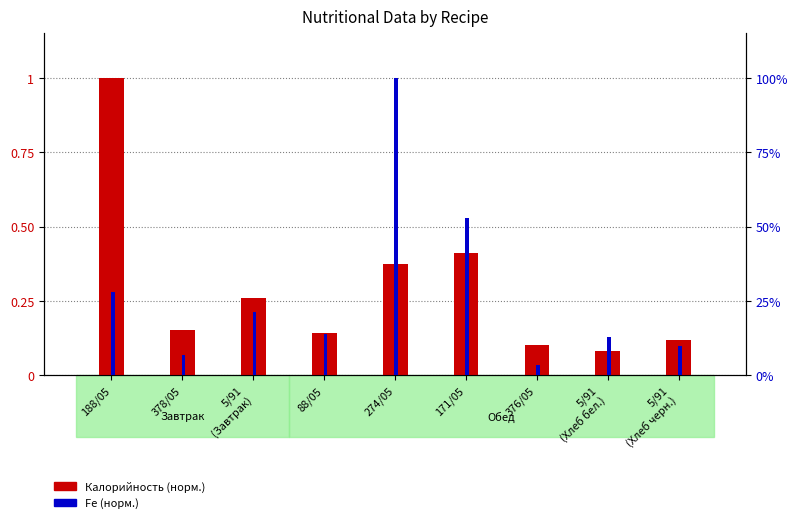

What is the lowest value of the Калорийность (норм.) series?

0.1